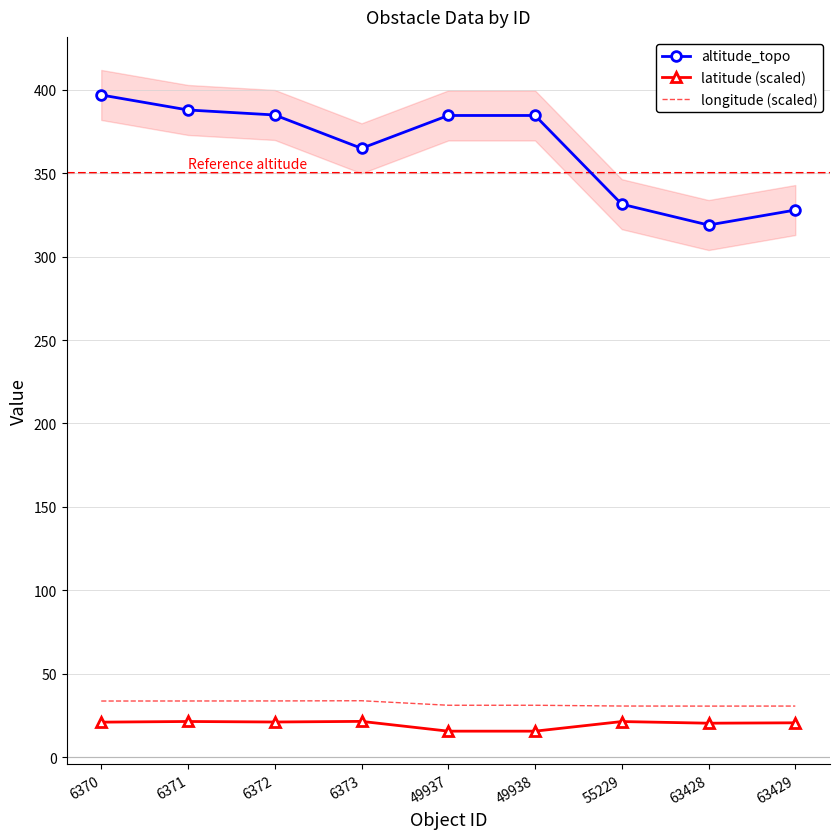

True or false: altitude_topo and latitude (scaled) intersect in this chart.

False